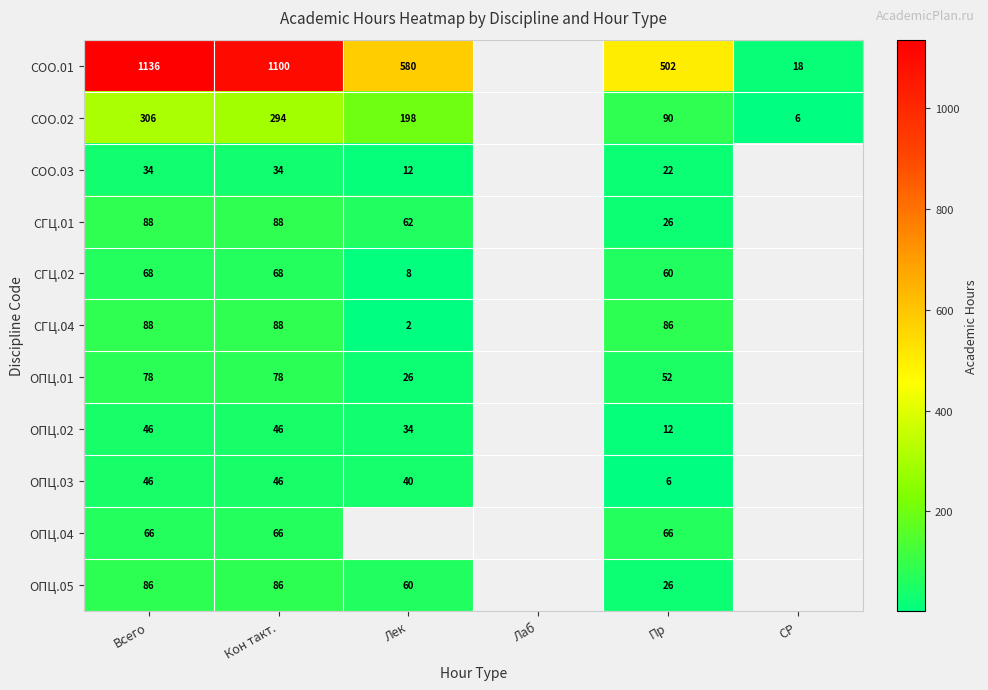

Is the value of ОПЦ.05 at Кон такт. greater than the value of СОО.03 at Всего?

Yes